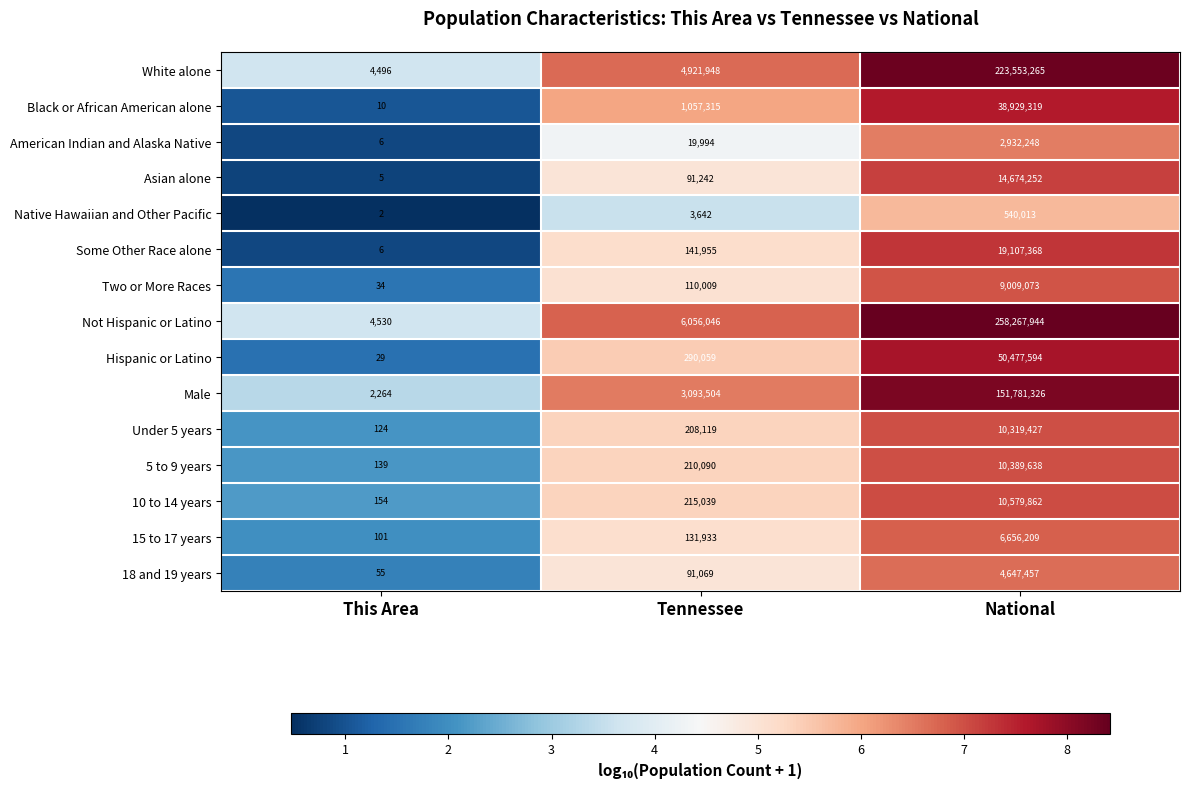

Which series has the largest total across all categories?

Not Hispanic or Latino